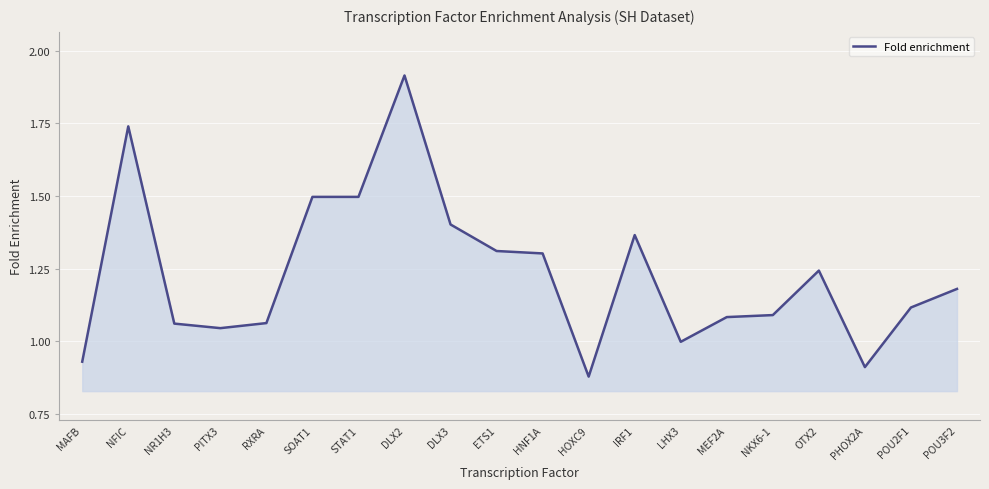

What is the change in value from SOAT1 to HOXC9?

-0.6